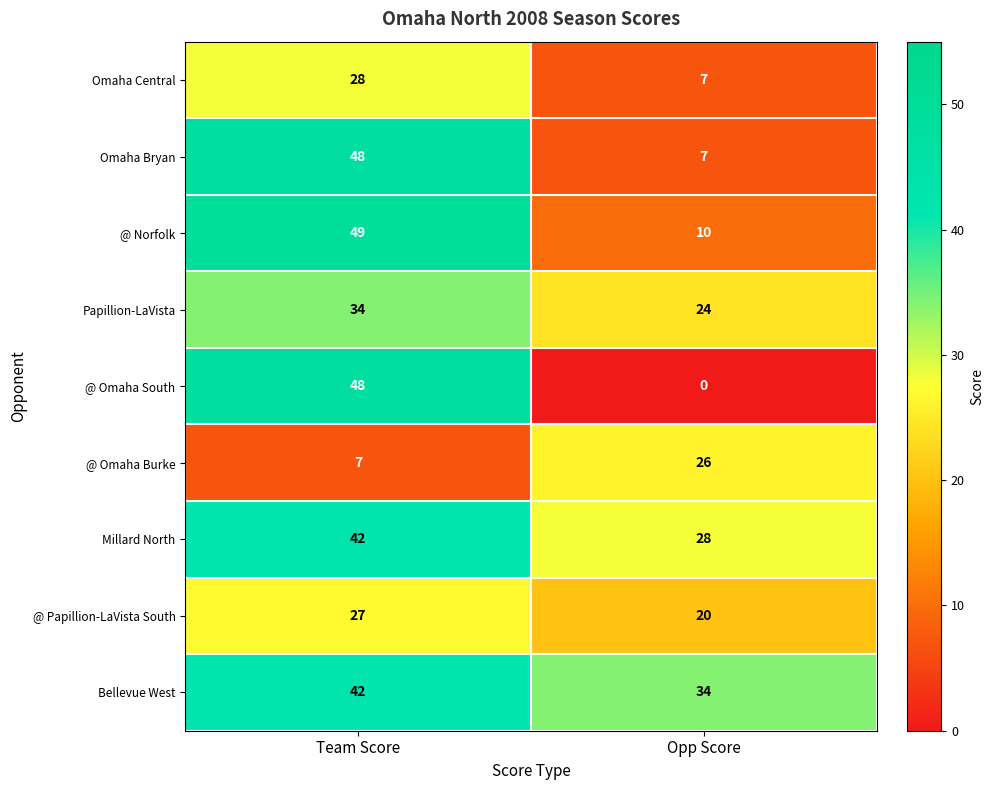

True or false: @ Omaha Burke has a value of 7 at Team Score.

True